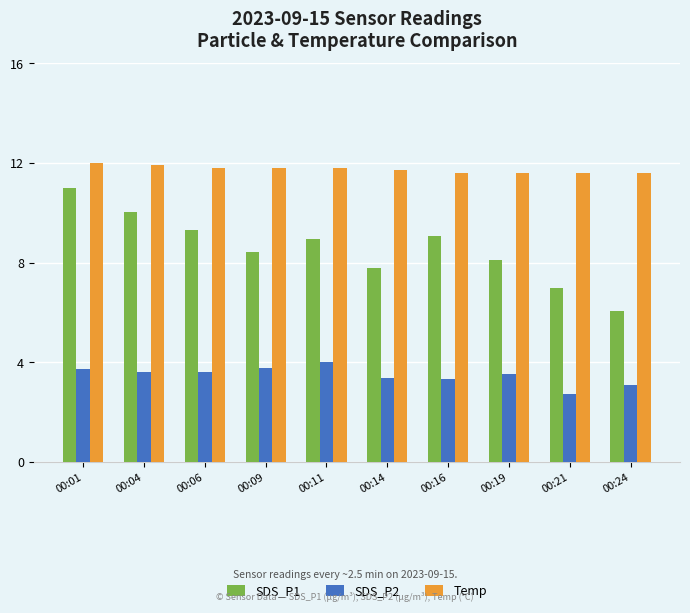

What is the value of the SDS_P1 bar at the 6th from the left?

7.8